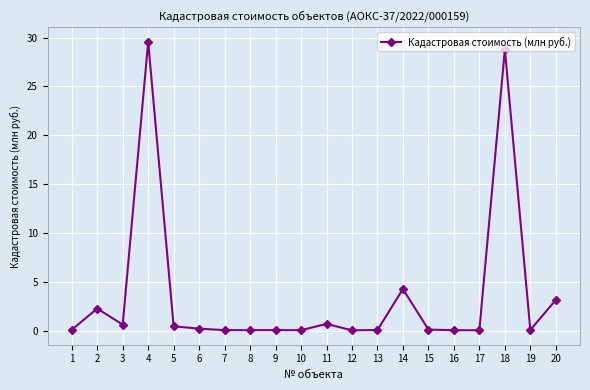

What is the difference between the values at 16 and 5?

0.4